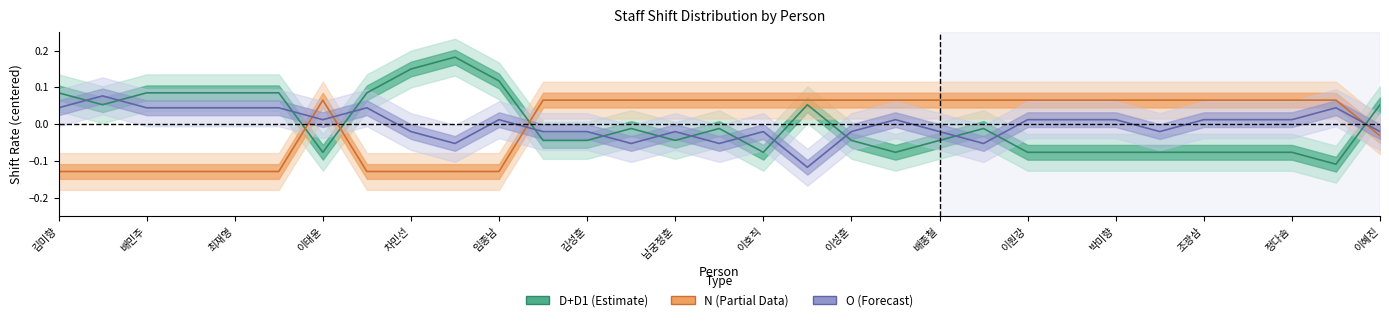

How many lines are shown in the chart?

3